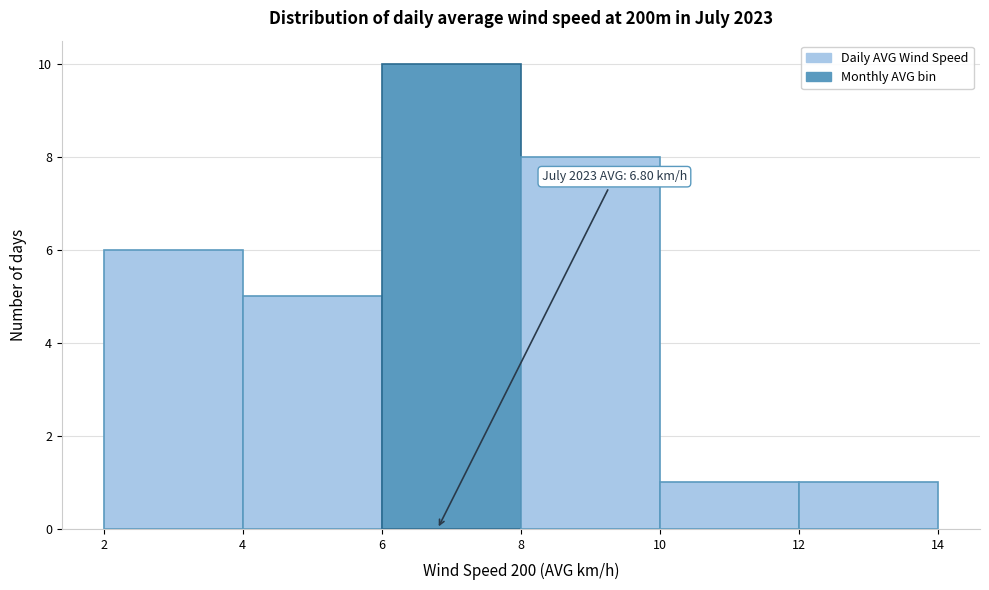

Over which range of the x-axis is the bar tallest?

6 to 8